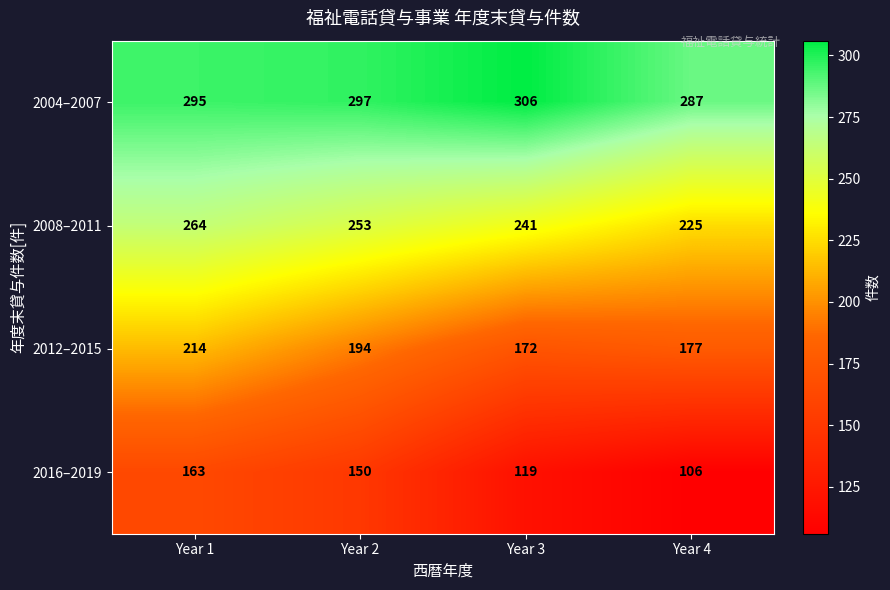

Reading left to right, list all the values displayed in this chart.

2004–2007: 295	297	306	287
2008–2011: 264	253	241	225
2012–2015: 214	194	172	177
2016–2019: 163	150	119	106